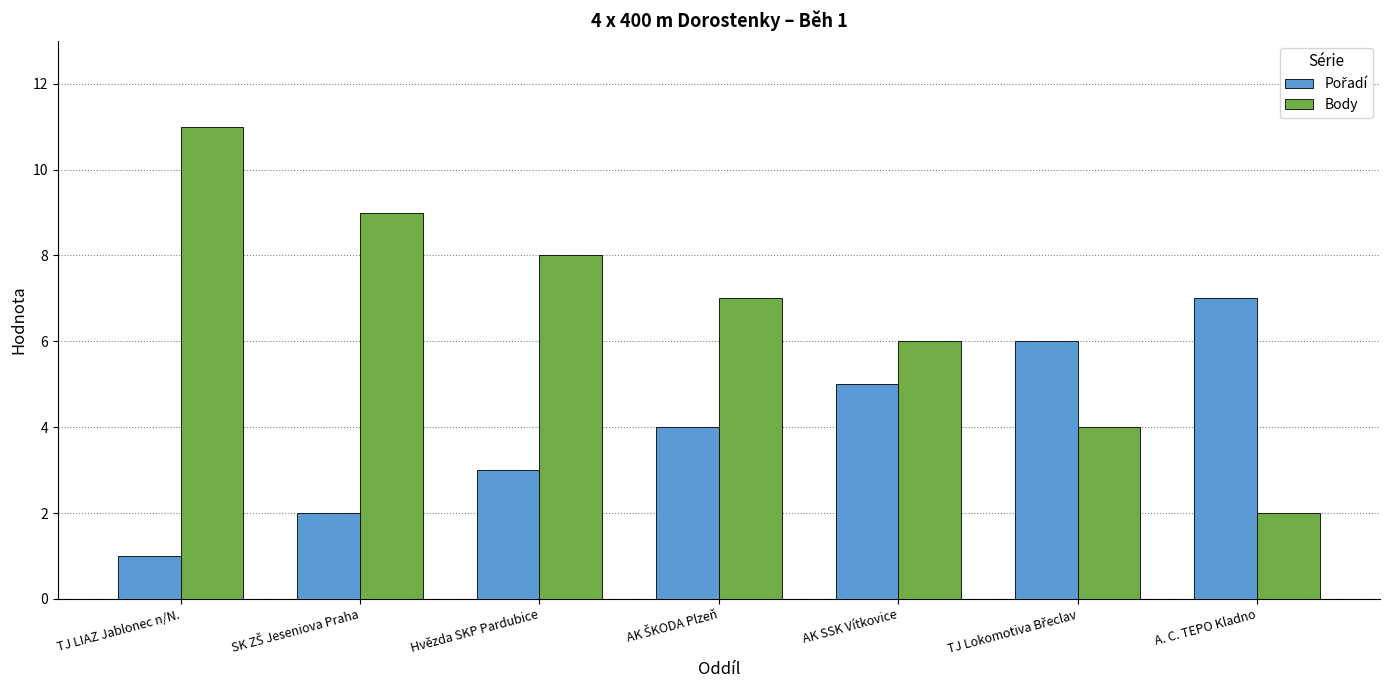

At which category is the sum across all series the highest?

TJ LIAZ Jablonec n/N.